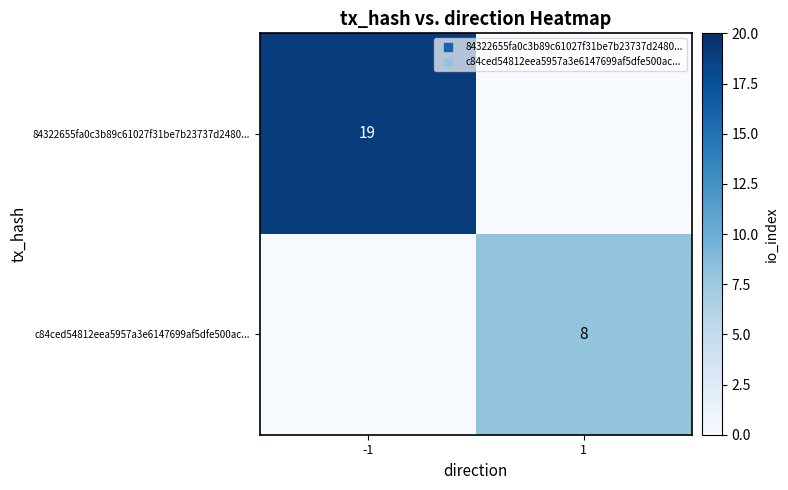

The c84ced54812eea5957a3e6147699af5dfe500ac... series shows 0 at -1. True or false?

True